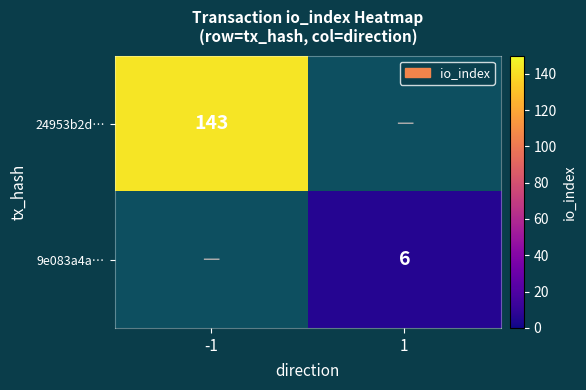

The value of 9e083a4a… at 1 is 3. True or false?

False